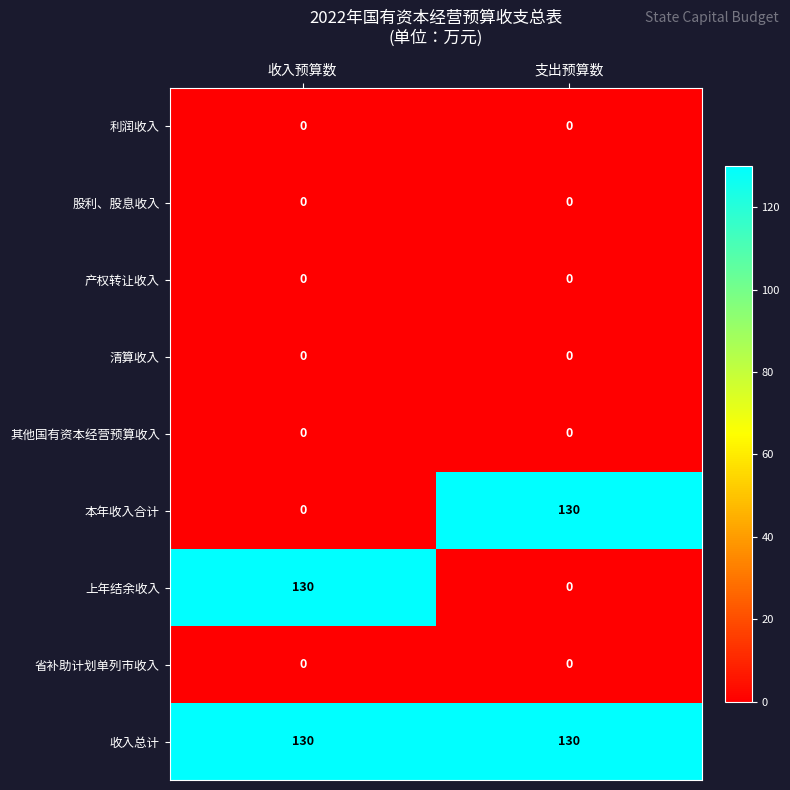

Read the 本年收入合计 value at 支出预算数.

130